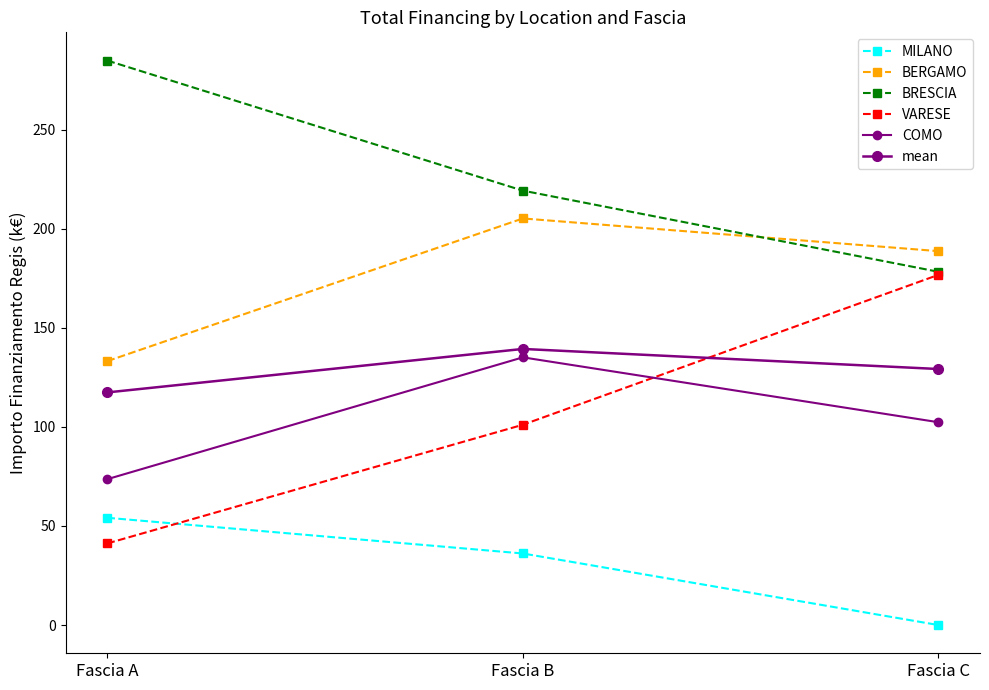

What is the sum of the BRESCIA values at Fascia B and Fascia C?

397.6